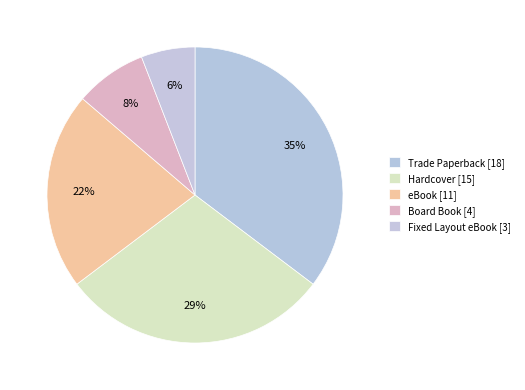

The Board Book slice represents 8% of the pie. True or false?

True